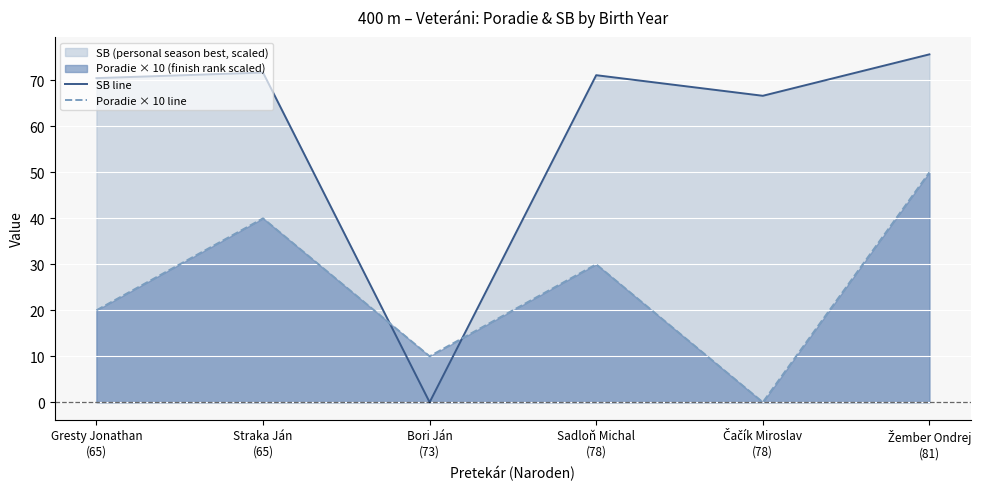

List the labels in order of SB line value, largest first.

Žember Ondrej
(81), Straka Ján
(65), Sadloň Michal
(78), Gresty Jonathan
(65), Čačík Miroslav
(78), Bori Ján
(73)